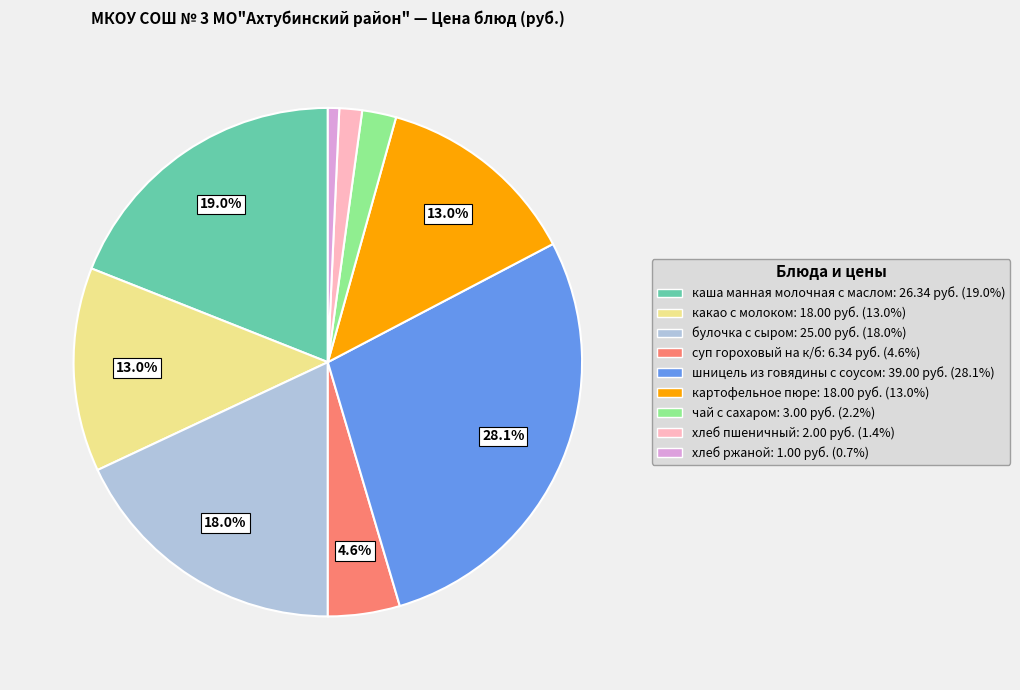

Count the number of slices in the pie.

9